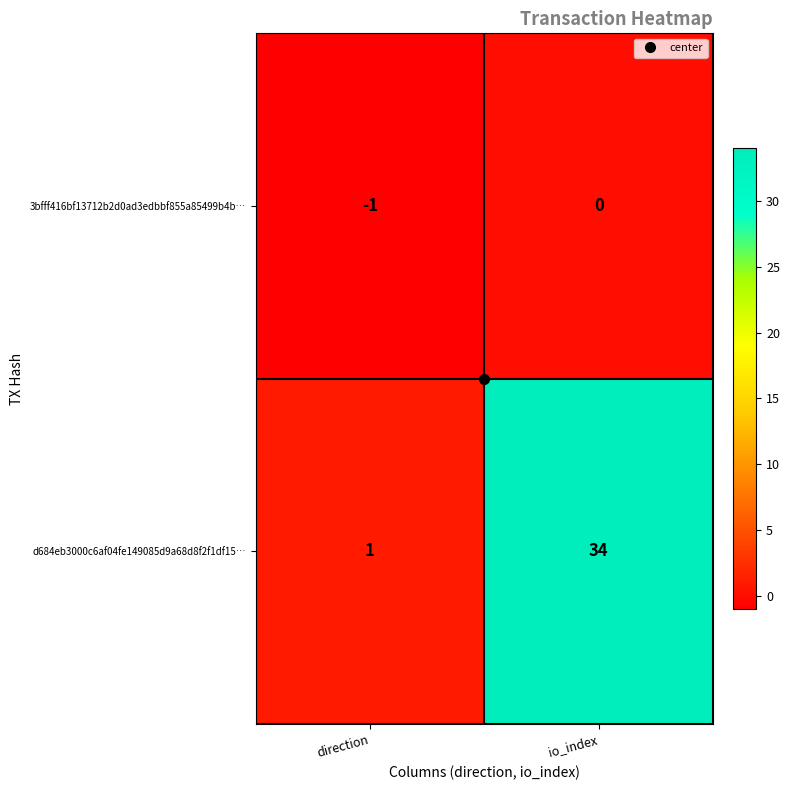

Which label corresponds to the largest value in the chart?

io_index